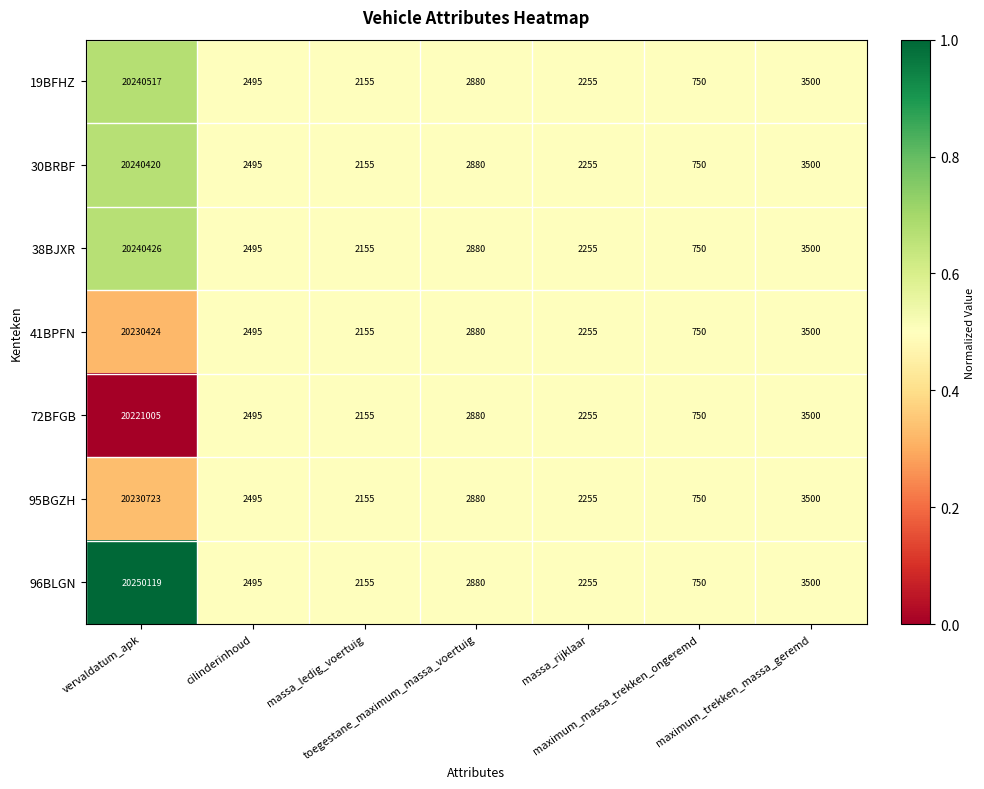

Rank the series by their maximum value, from lowest to highest.

72BFGB, 41BPFN, 95BGZH, 30BRBF, 38BJXR, 19BFHZ, 96BLGN